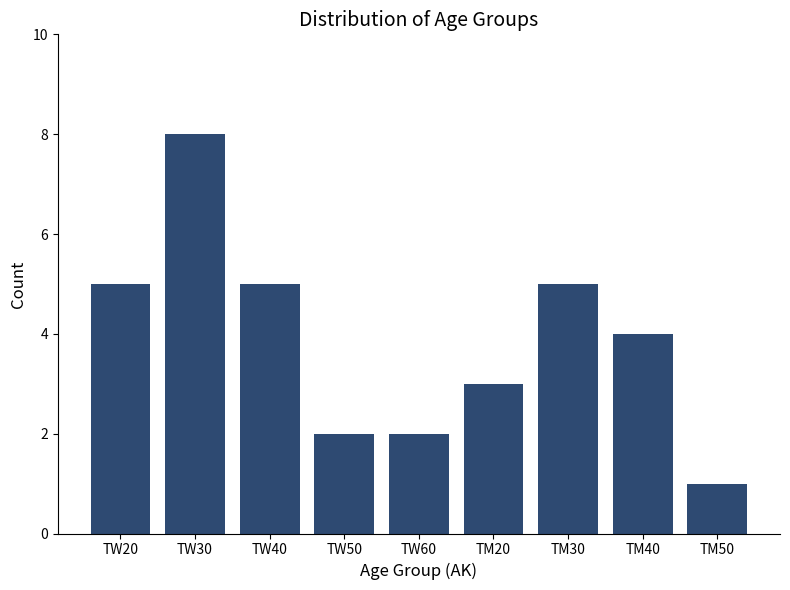

What is the ratio of the value at TM30 to the value at TW60?

2.5